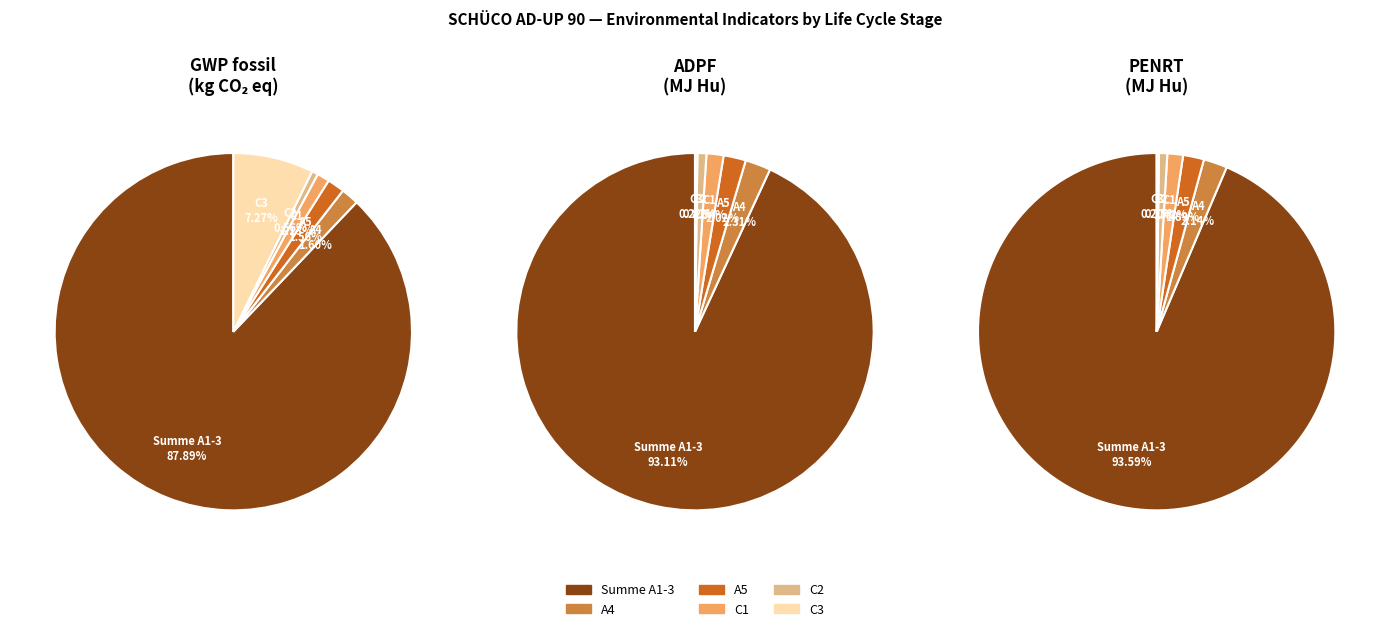

To the nearest percent, what percentage of the pie is A5?

2%